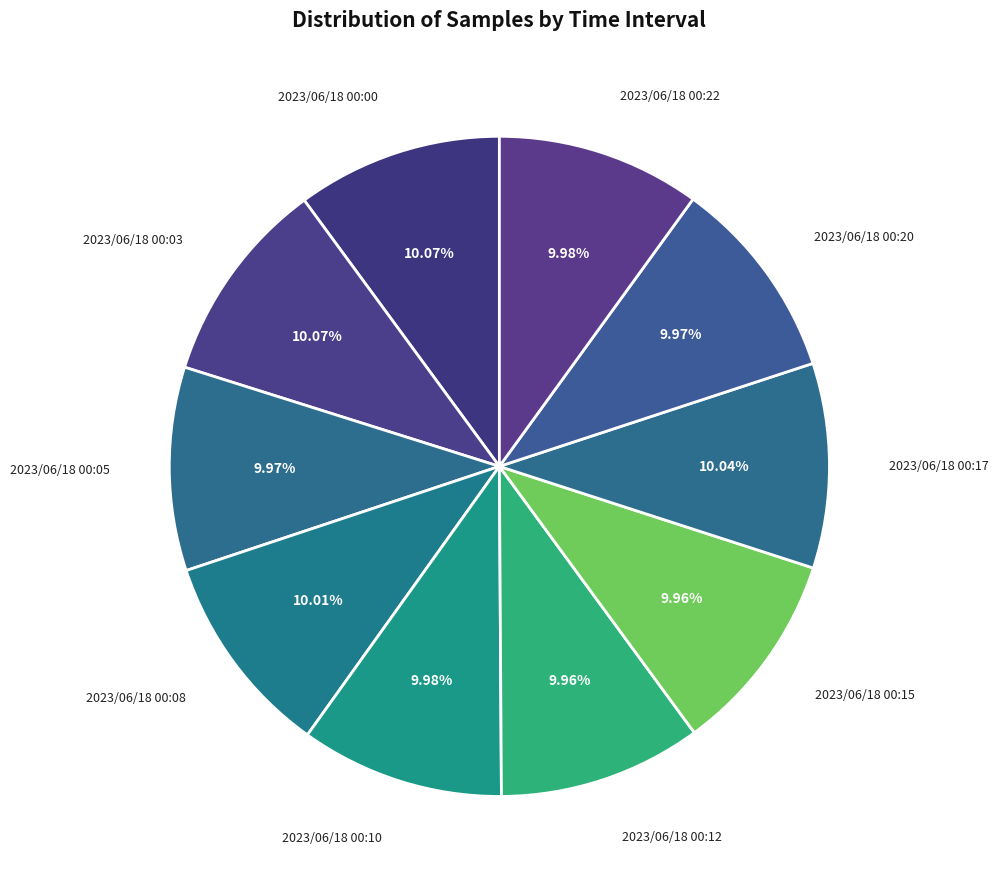

What percentage do 2023/06/18 00:08 and 2023/06/18 00:03 together represent?

20.1%